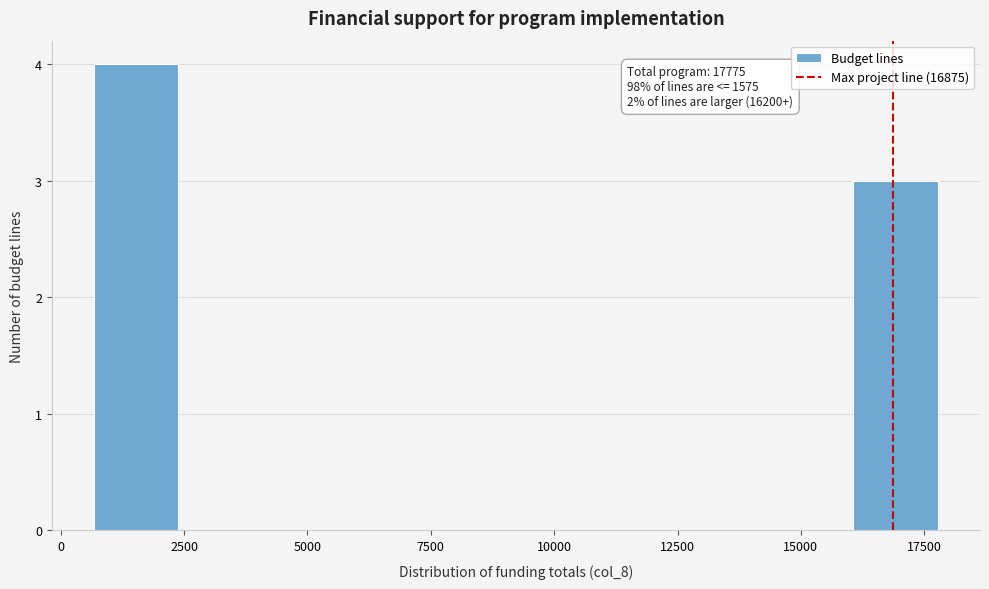

Around what value on the x-axis is the tallest bar? Give the approximate position of its centre, as read against the axis.

1500